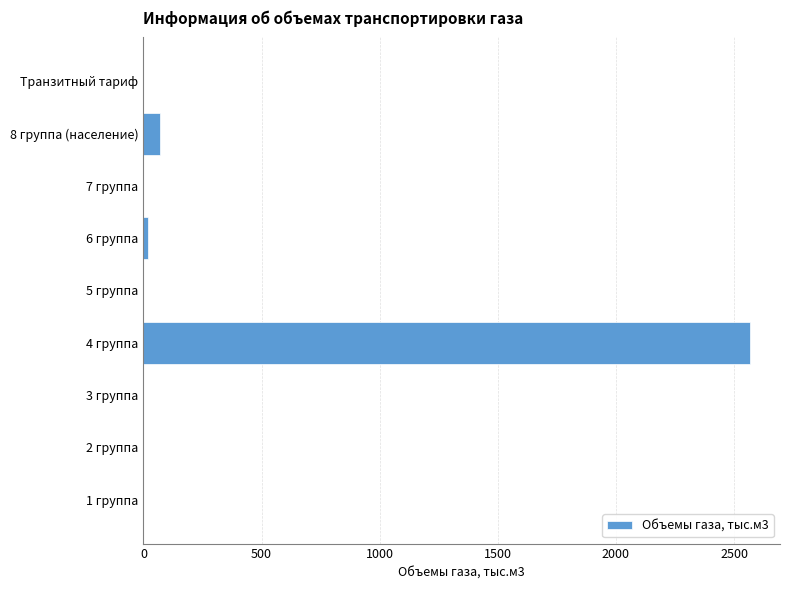

The value at 1 группа is 0.0. True or false?

True